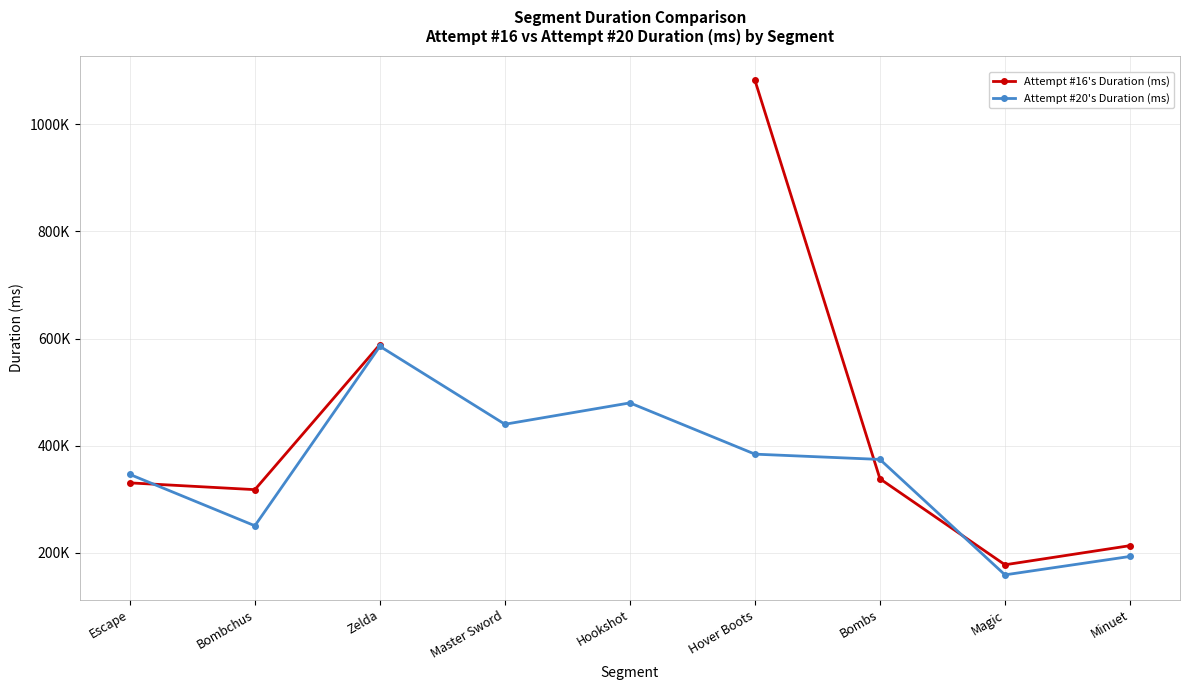

At which category does Attempt #20's Duration (ms) reach its first local valley?

Bombchus